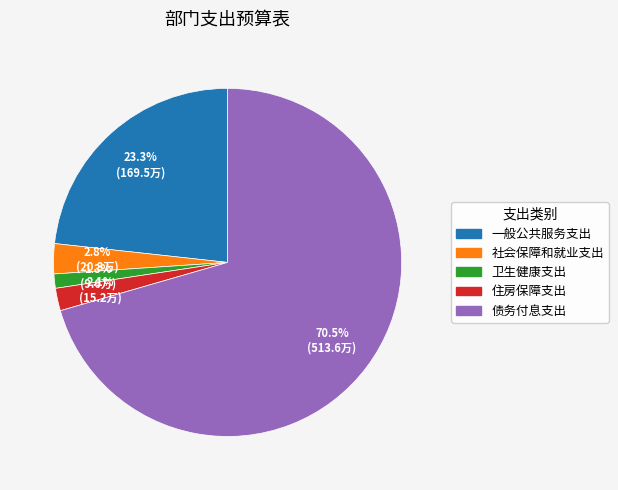

Which slice is the smallest?

卫生健康支出